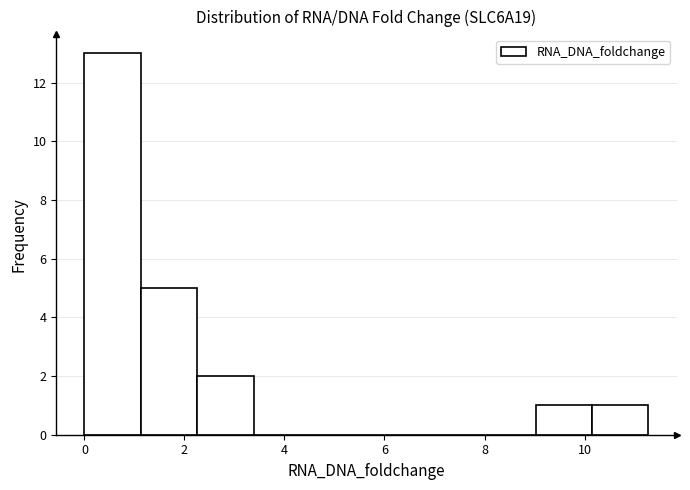

Reading left to right, list every bar in this chart as the range it spans on the x-axis followed by its height. Neither the bar edges nor the heights are printed on the chart, so give them approximately, as read against the axes.

0.0 to 1.2: 13
1.2 to 2.2: 5
2.2 to 3.4: 2
3.4 to 4.6: 0
4.6 to 5.6: 0
5.6 to 6.8: 0
6.8 to 7.8: 0
7.8 to 9.0: 0
9.0 to 10.2: 1
10.2 to 11.2: 1